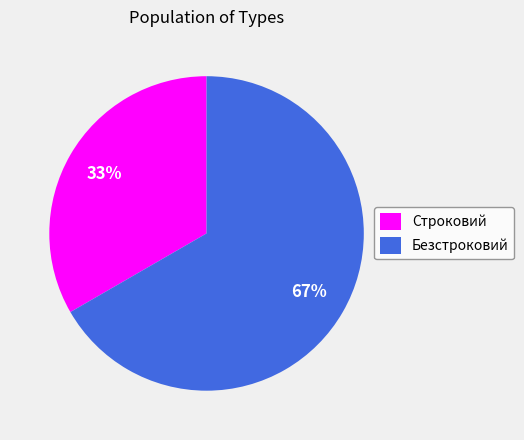

The Строковий slice represents 33% of the pie. True or false?

True